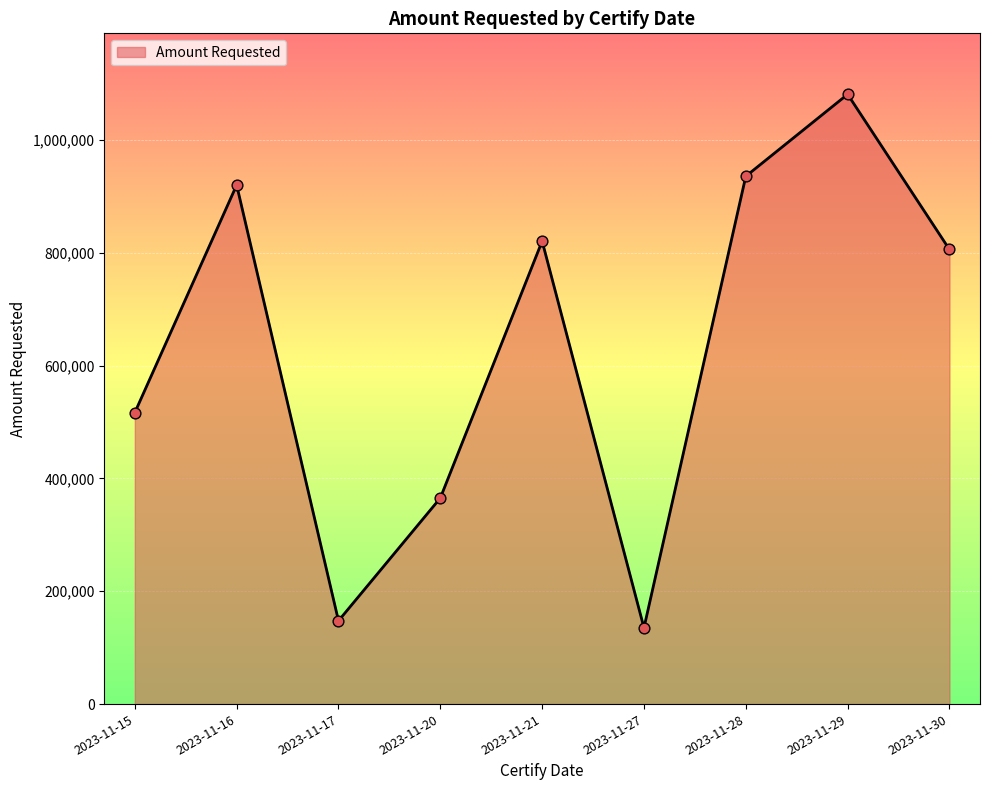

What is the change in value from 2023-11-15 to 2023-11-30?

+289074